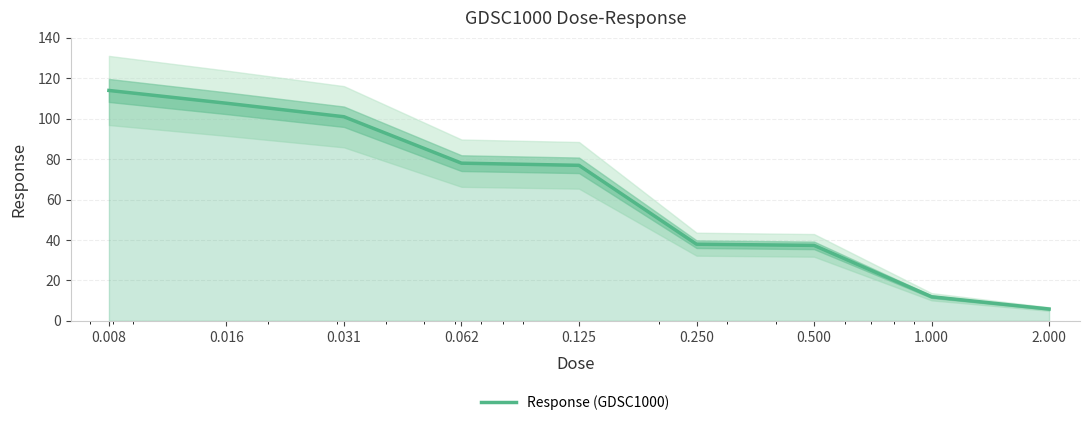

What is the label of the 5th point from the right?

0.125